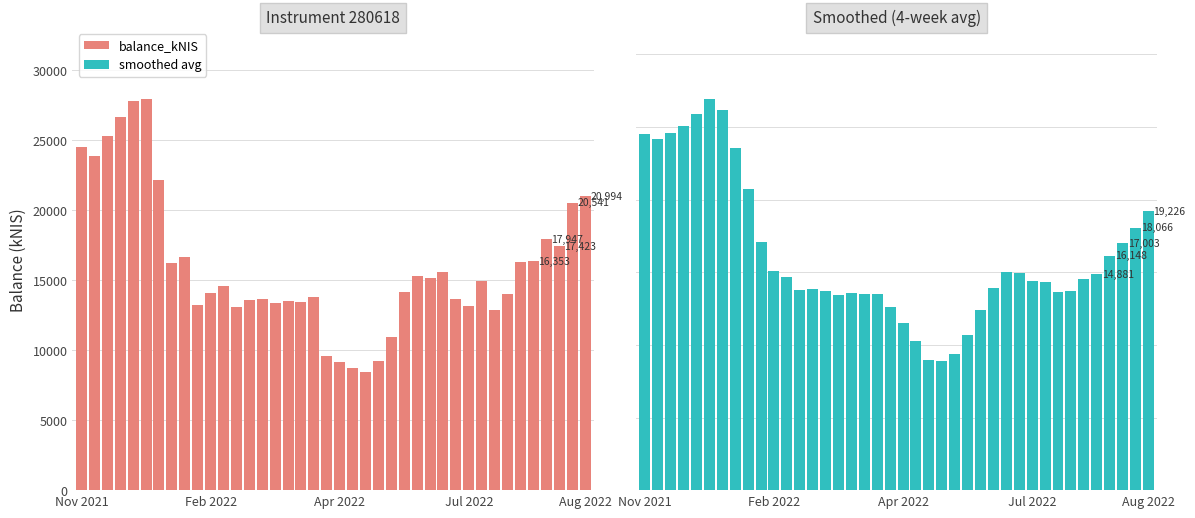

What is the sum of the balance_kNIS values at 12 and 10?

27231.8